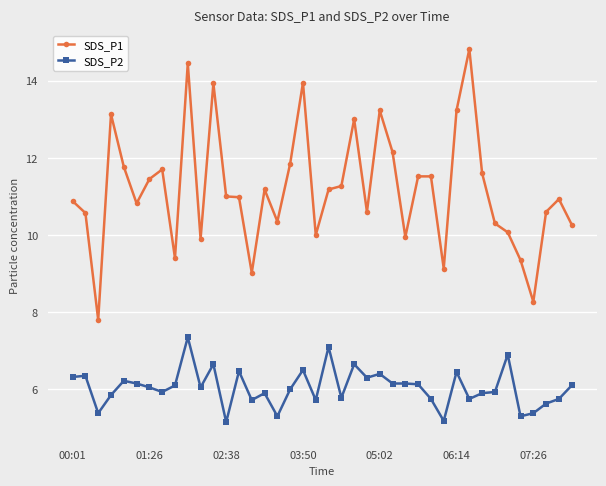

What is the value of the SDS_P1 point at the 32nd from the left?

14.8